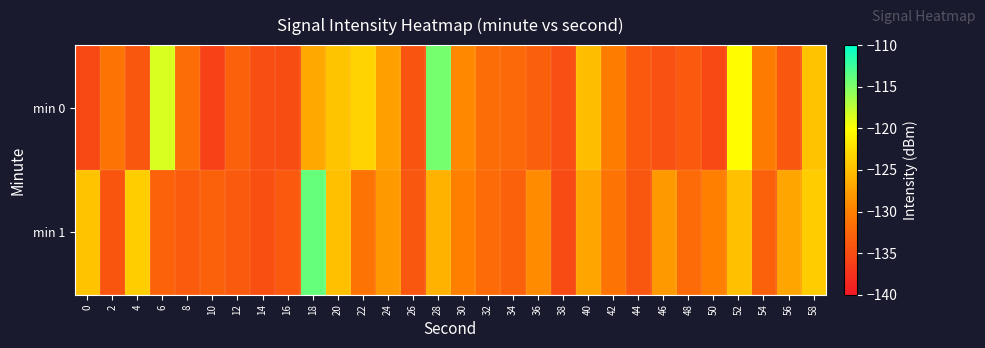

Reading left to right, list all the values displayed in this chart.

min 0: 0=-135.4	2=-131.0	4=-133.8	6=-118.5	8=-131.8	10=-136.1	12=-133.0	14=-134.8	16=-134.9	18=-126.6	20=-124.6	22=-123.5	24=-127.4	26=-134.2	28=-114.6	30=-129.2	32=-131.9	34=-132.1	36=-133.2	38=-134.6	40=-125.2	42=-130.3	44=-133.7	46=-134.4	48=-133.7	50=-135.2	52=-120.2	54=-130.4	56=-133.9	58=-124.7
min 1: 0=-124.7	2=-134.1	4=-123.9	6=-132.8	8=-133.5	10=-132.9	12=-133.7	14=-134.5	16=-133.7	18=-114.0	20=-125.0	22=-131.0	24=-128.0	26=-134.0	28=-126.0	30=-130.0	32=-132.0	34=-133.0	36=-129.0	38=-135.0	40=-127.0	42=-131.0	44=-134.0	46=-128.0	48=-132.0	50=-130.0	52=-125.0	54=-133.0	56=-127.0	58=-124.0